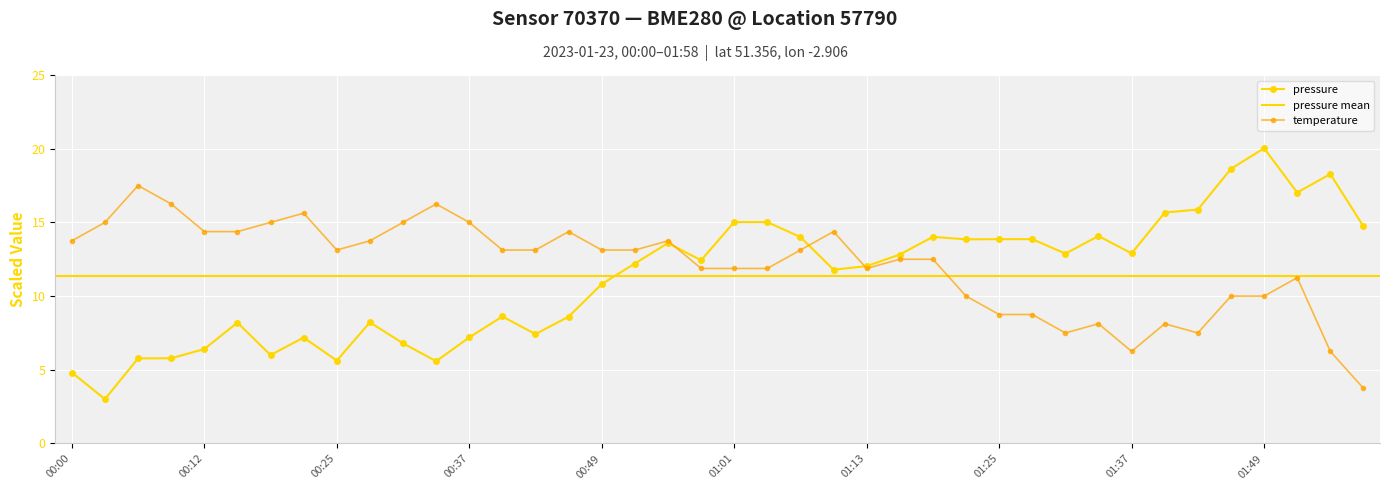

What position from the right is 00:18?

34